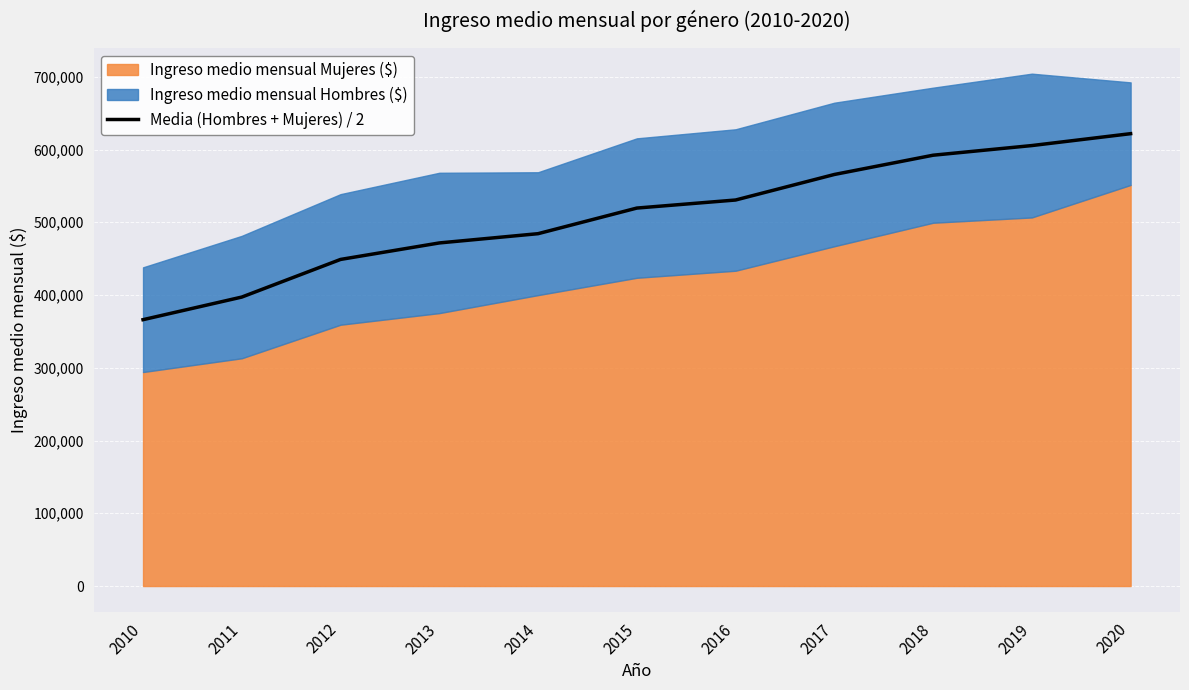

At which category does the chart reach its peak across all series?

2020